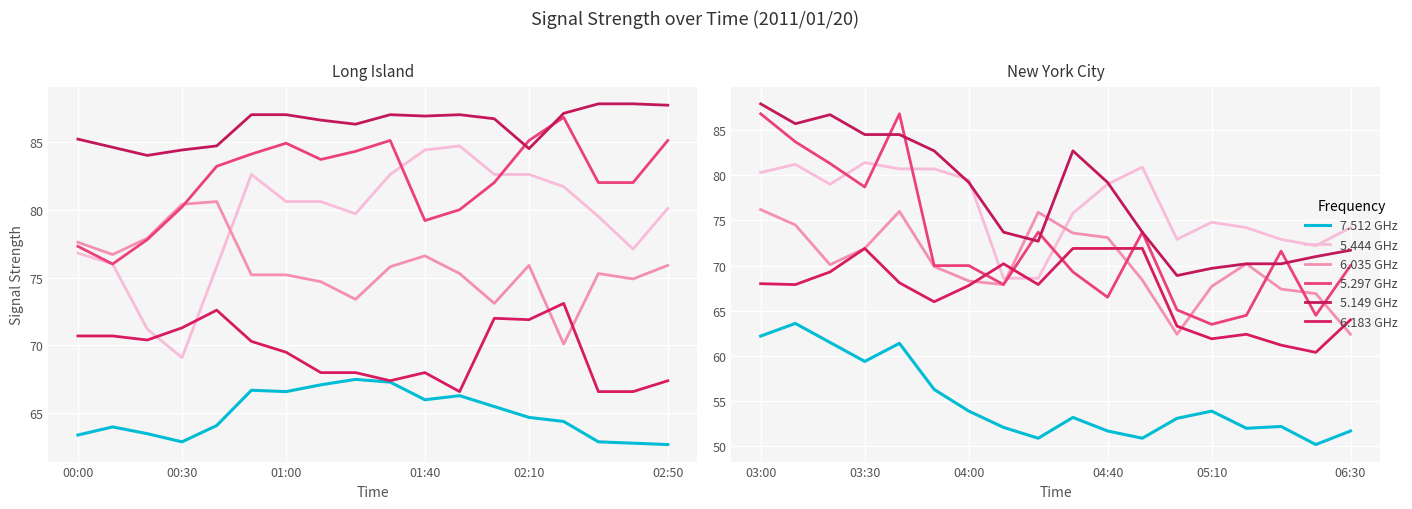

What is the label of the 6th point from the right?

05:00